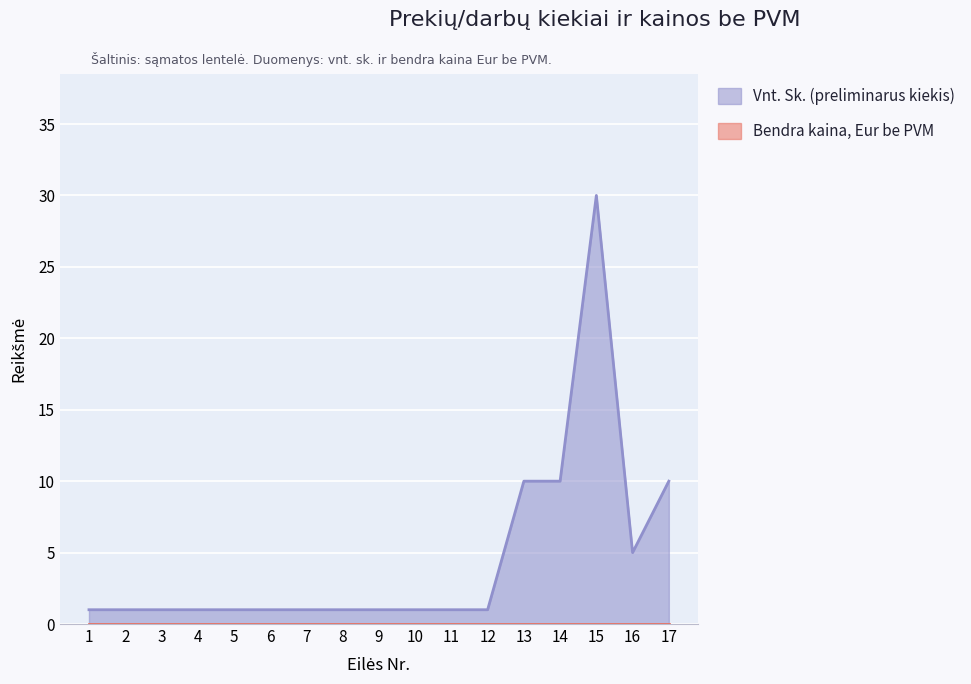

What is the difference between the maximum and minimum values?

29